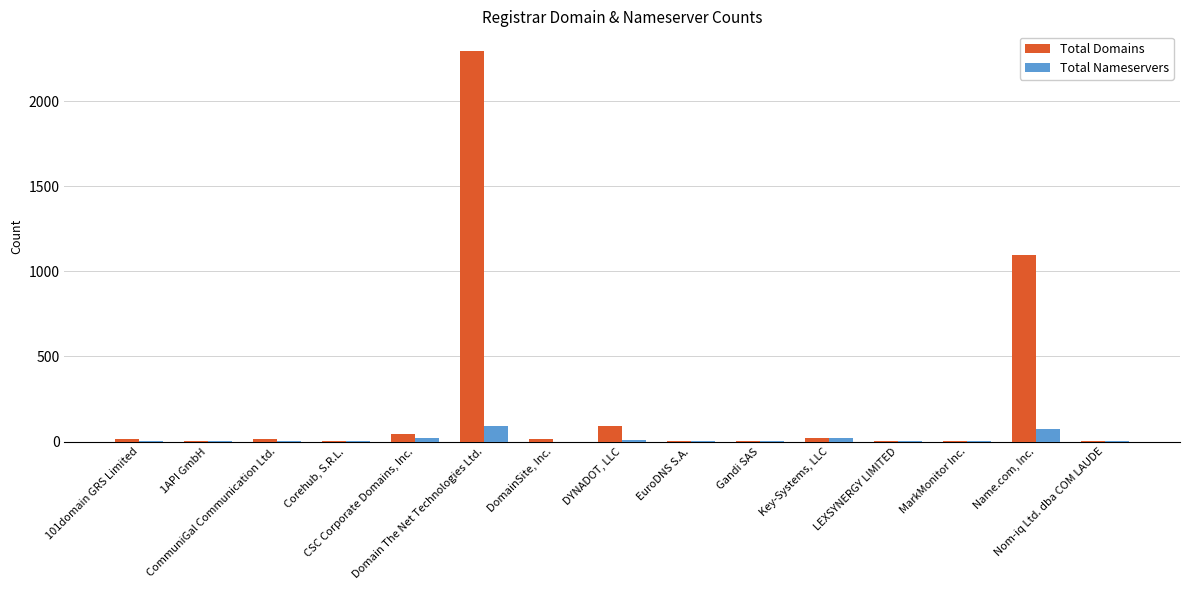

What is the highest value of the Total Domains series?

2295